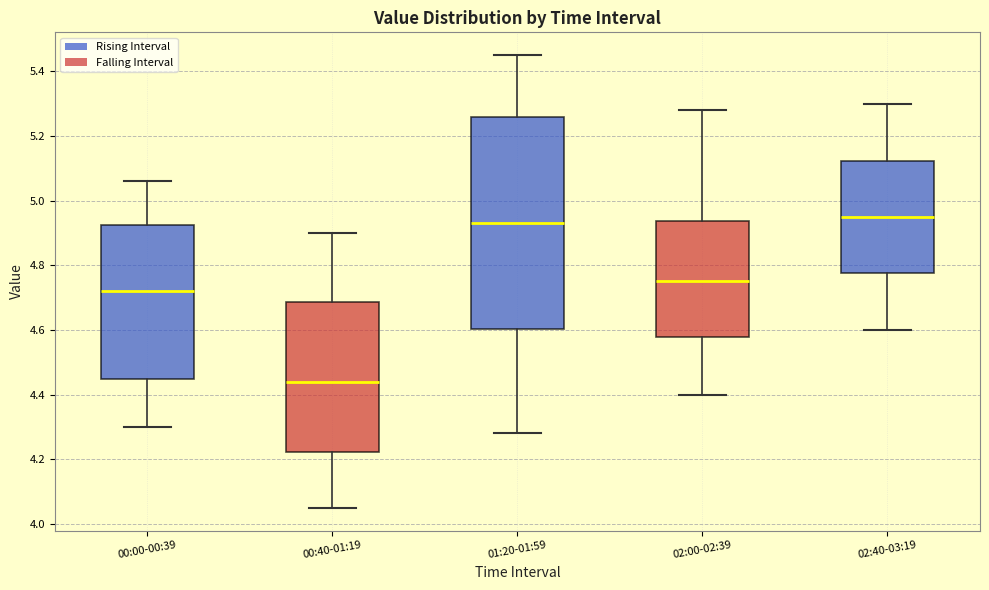

Where does the upper whisker of the box for 02:00-02:39 end on the y-axis? The values are not printed on the chart, so give them approximately, as read against the axis.

5.28